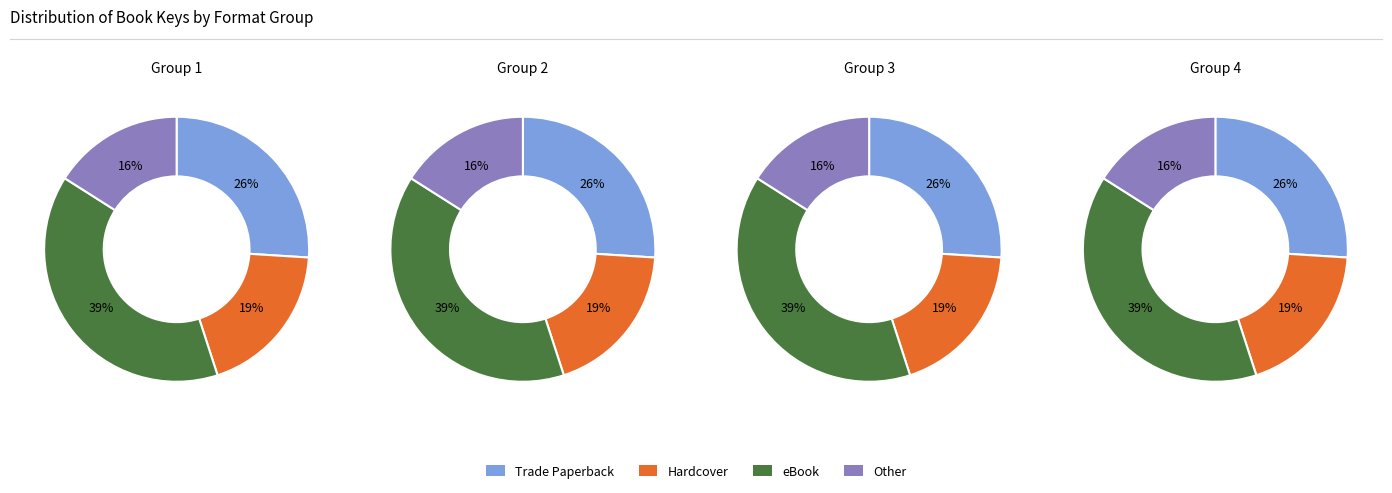

Which series has the largest range (max minus min)?

Trade Paperback